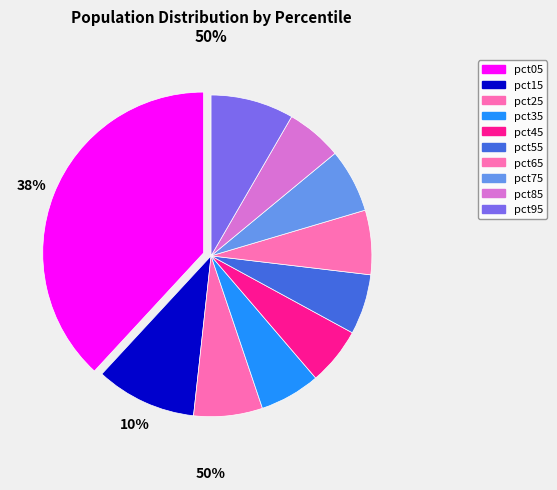

How many slices are in this pie chart?

10